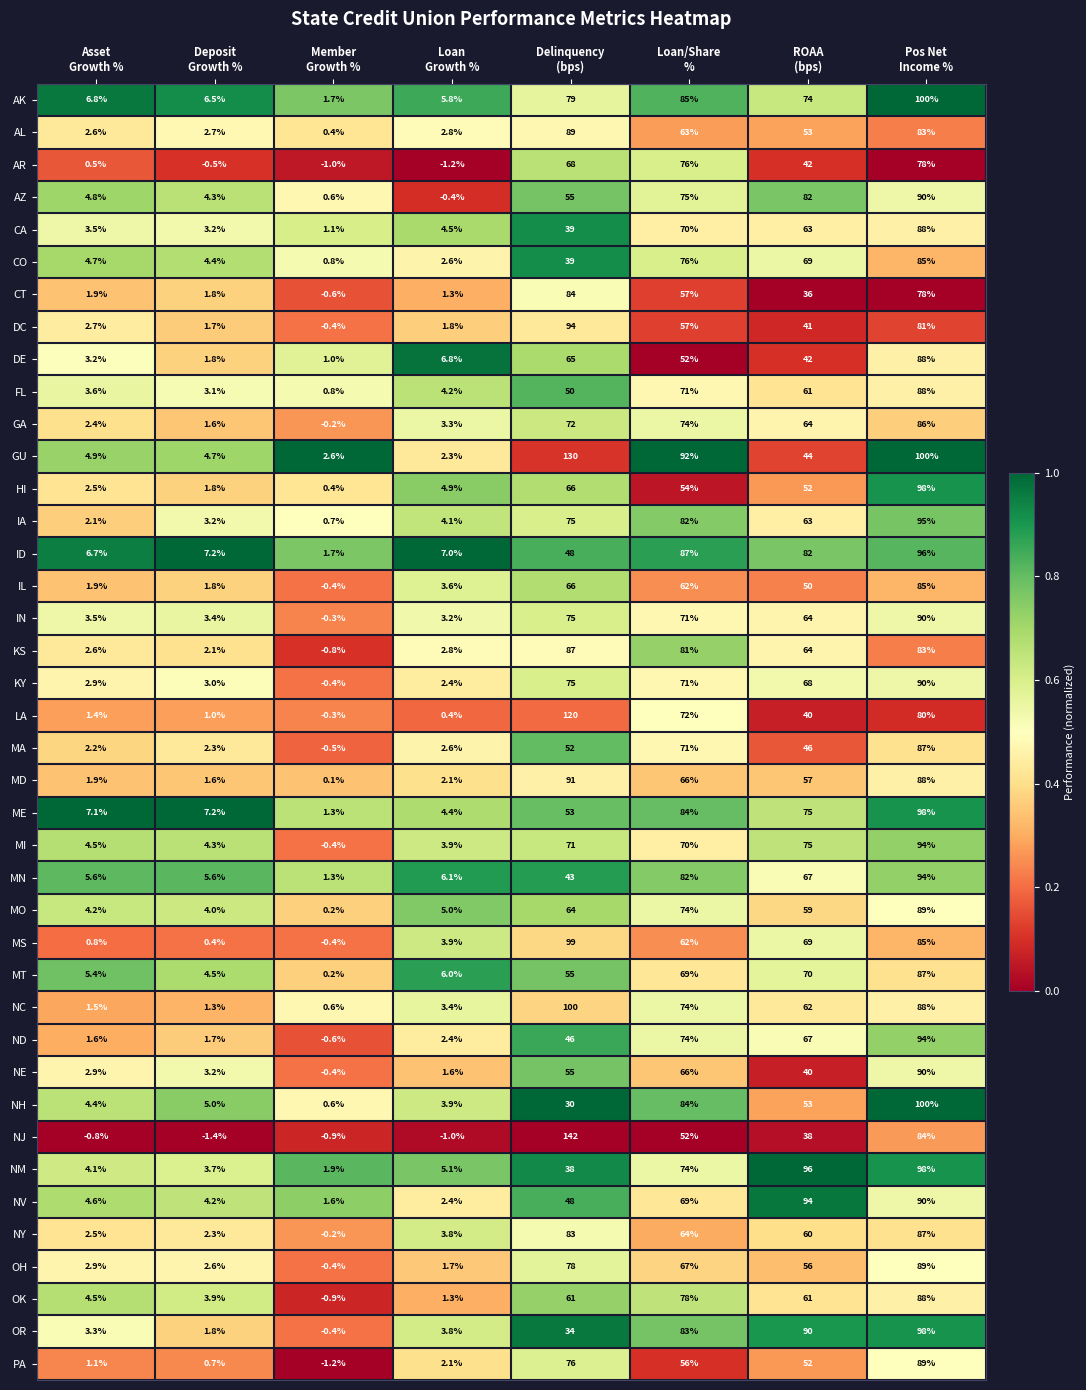

What is the maximum value shown in the chart?

142.0